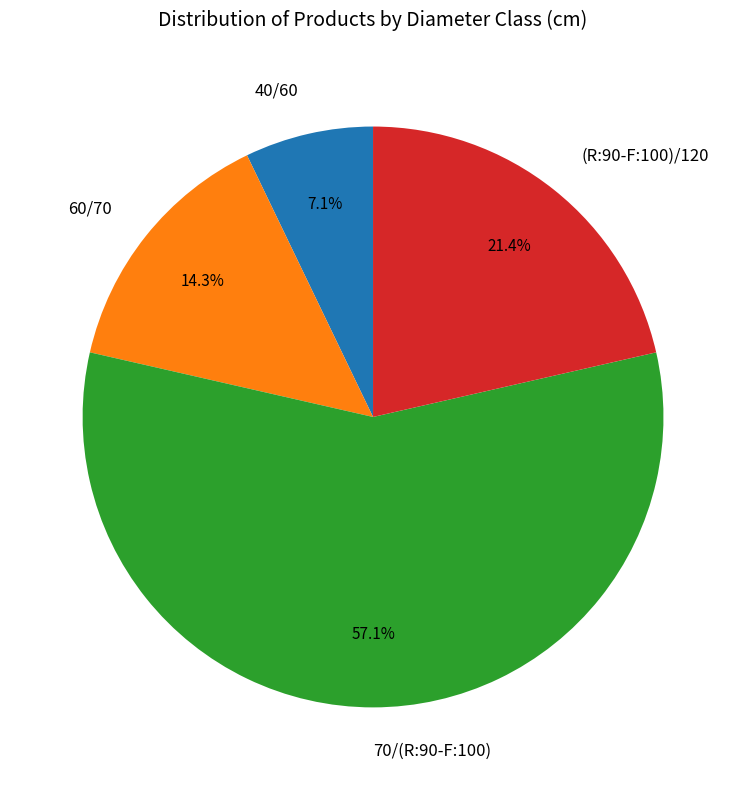

The 60/70 slice represents 14% of the pie. True or false?

True